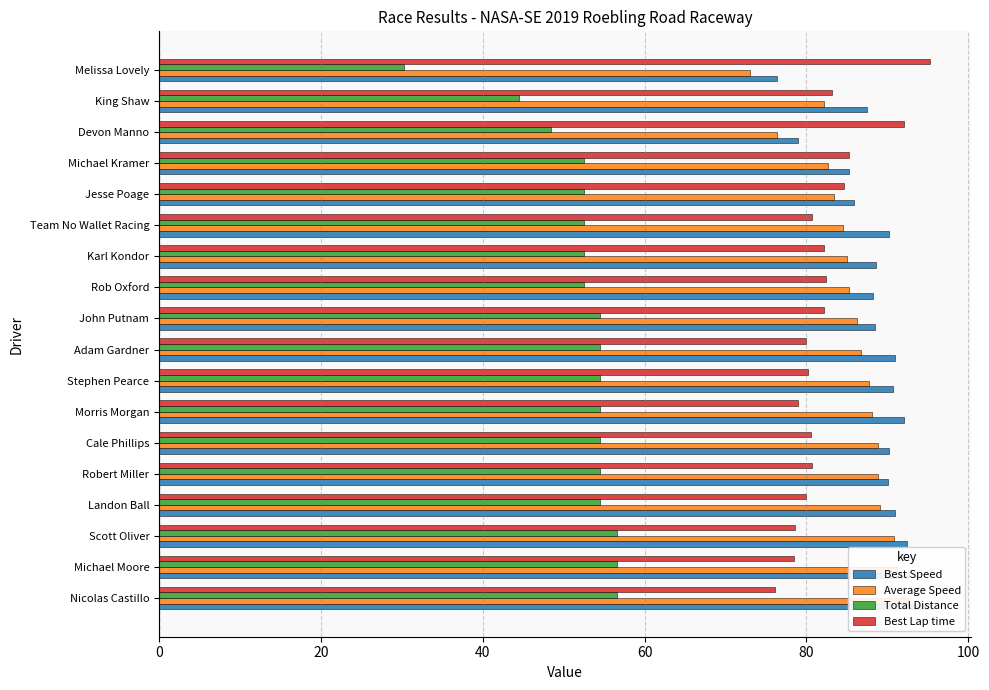

True or false: Total Distance has a value of 54.5 at 60.

True